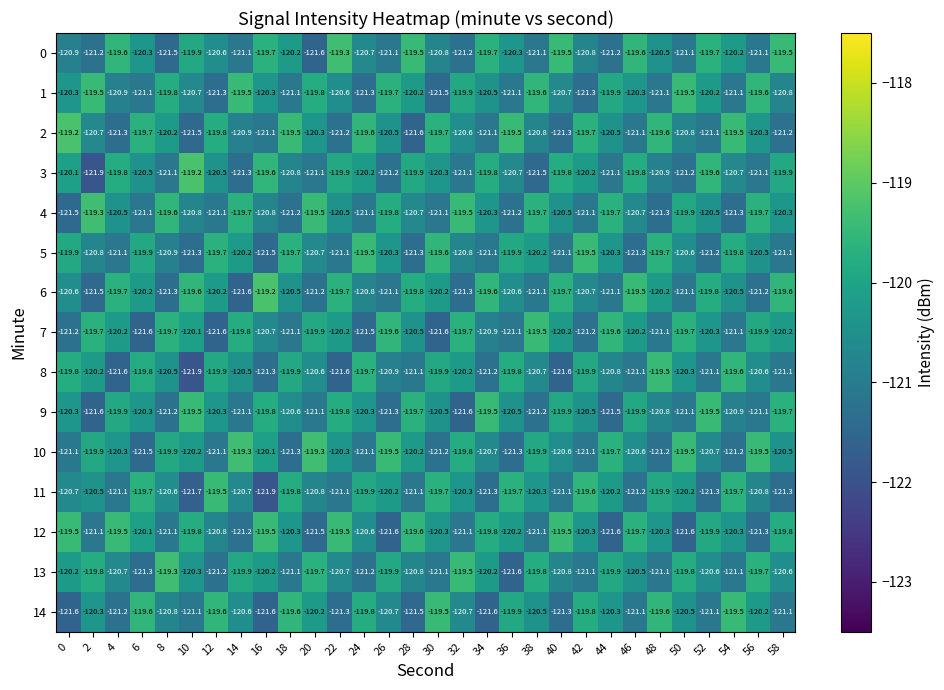

The 4 series shows -79.2 at 16. True or false?

False